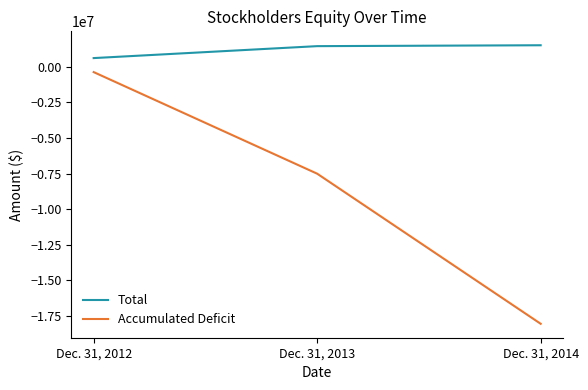

Which series has the widest spread of values?

Accumulated Deficit